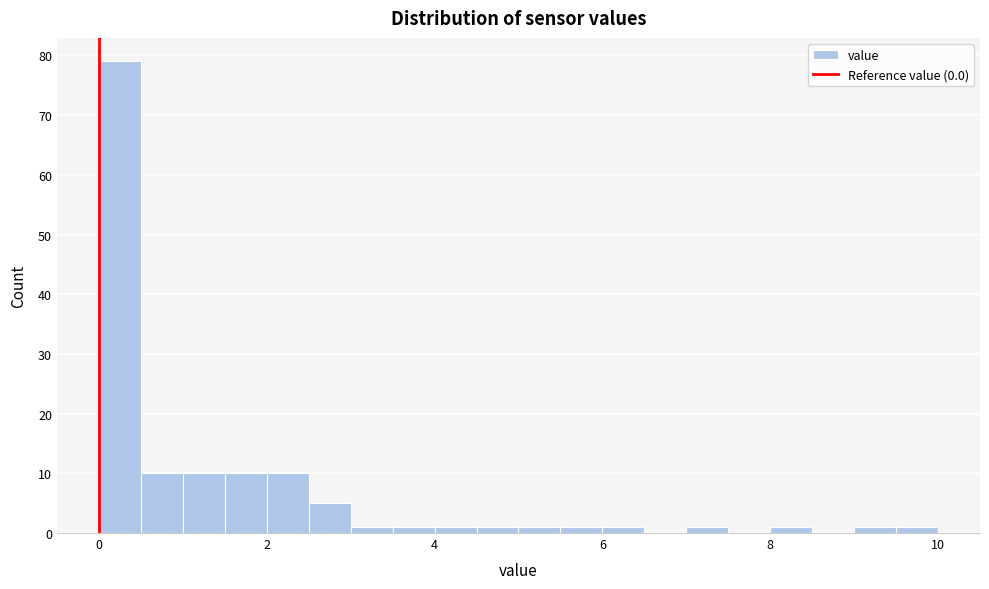

Read against the x-axis, roughly where is the centre of the tallest bar?

0.2